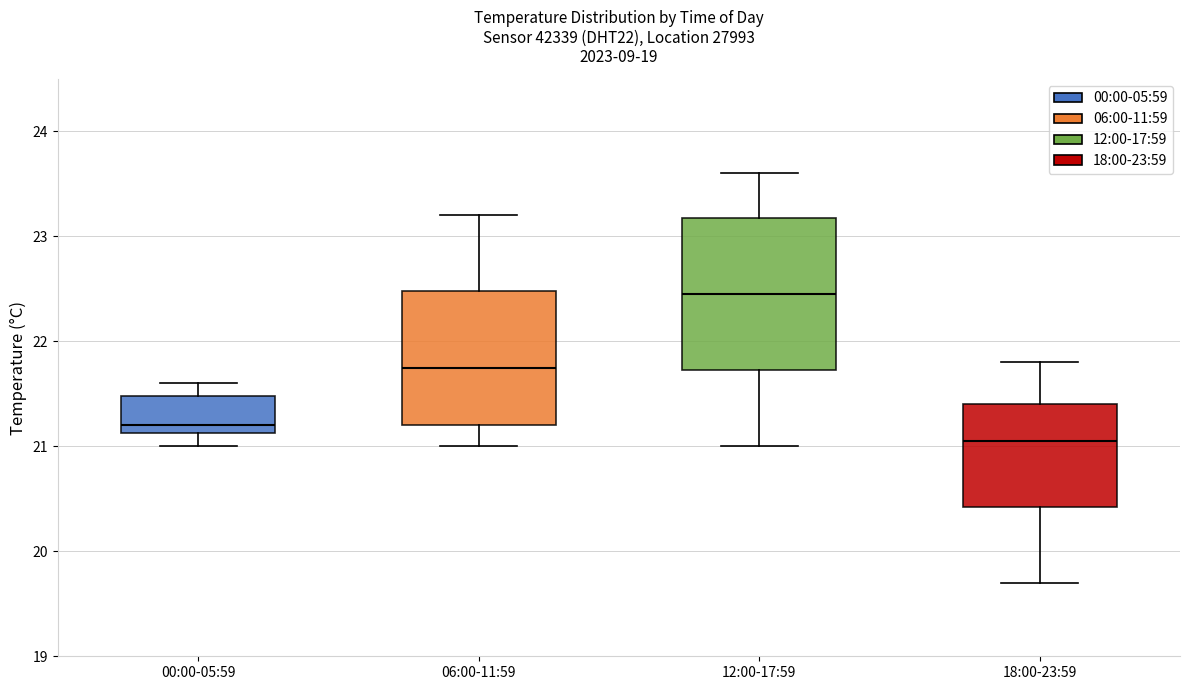

Comparing the boxes themselves (not the whiskers), which one is the tallest?

12:00-17:59